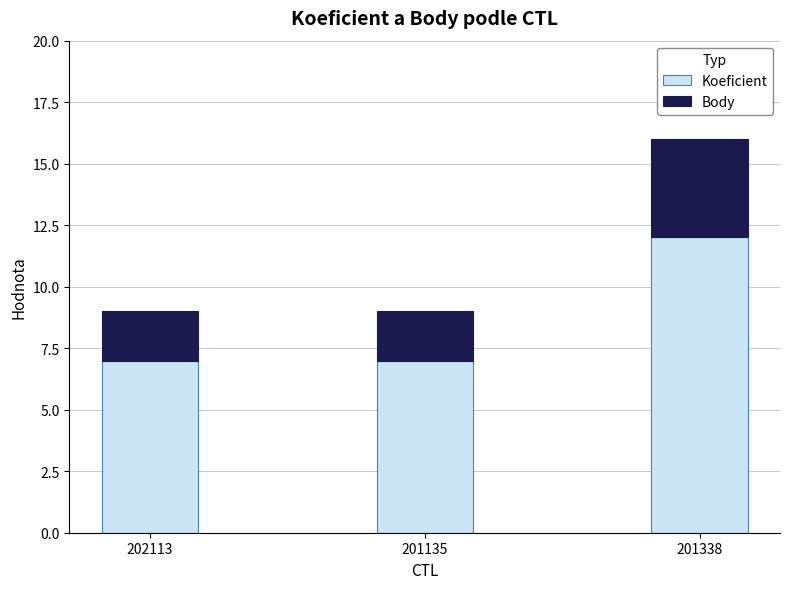

At which category is the sum across all series the highest?

201338